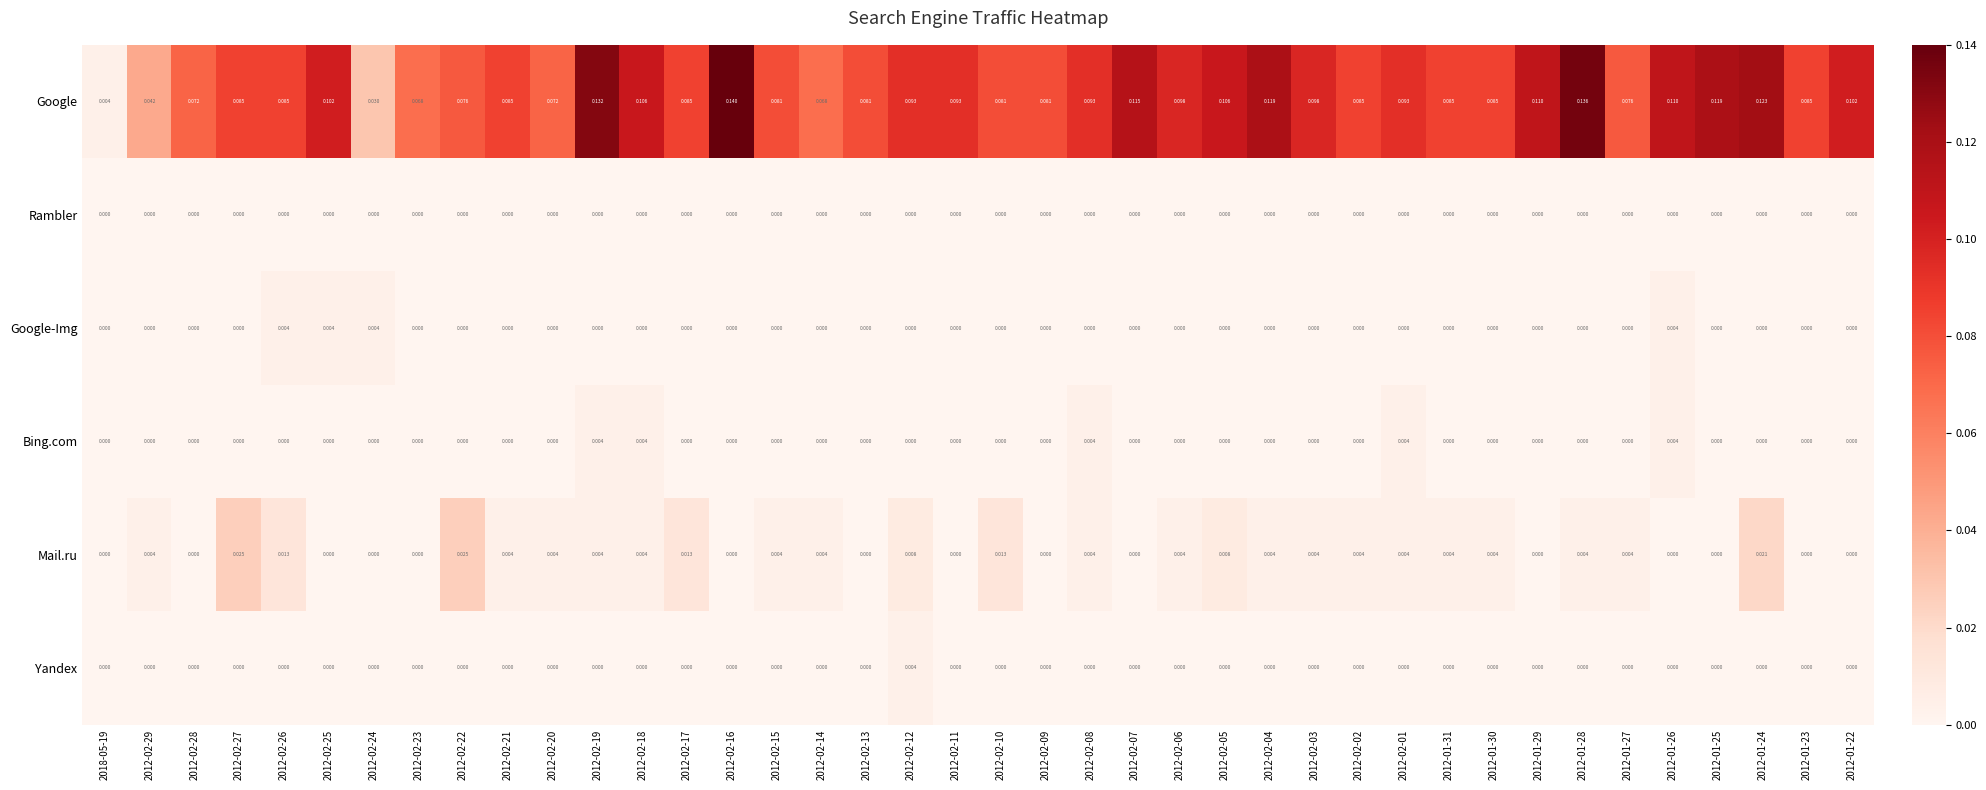

Which series has the largest total across all categories?

Google